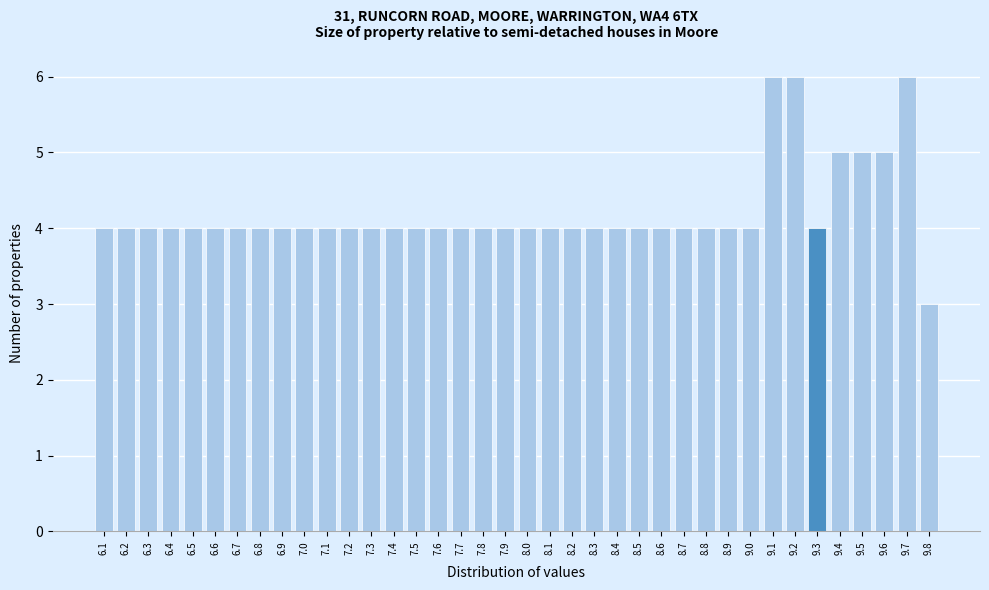

What is the height of the bar covering 7.65 to 7.75 on the x-axis? The values are not printed on the chart, so give them approximately, as read against the axis.

4